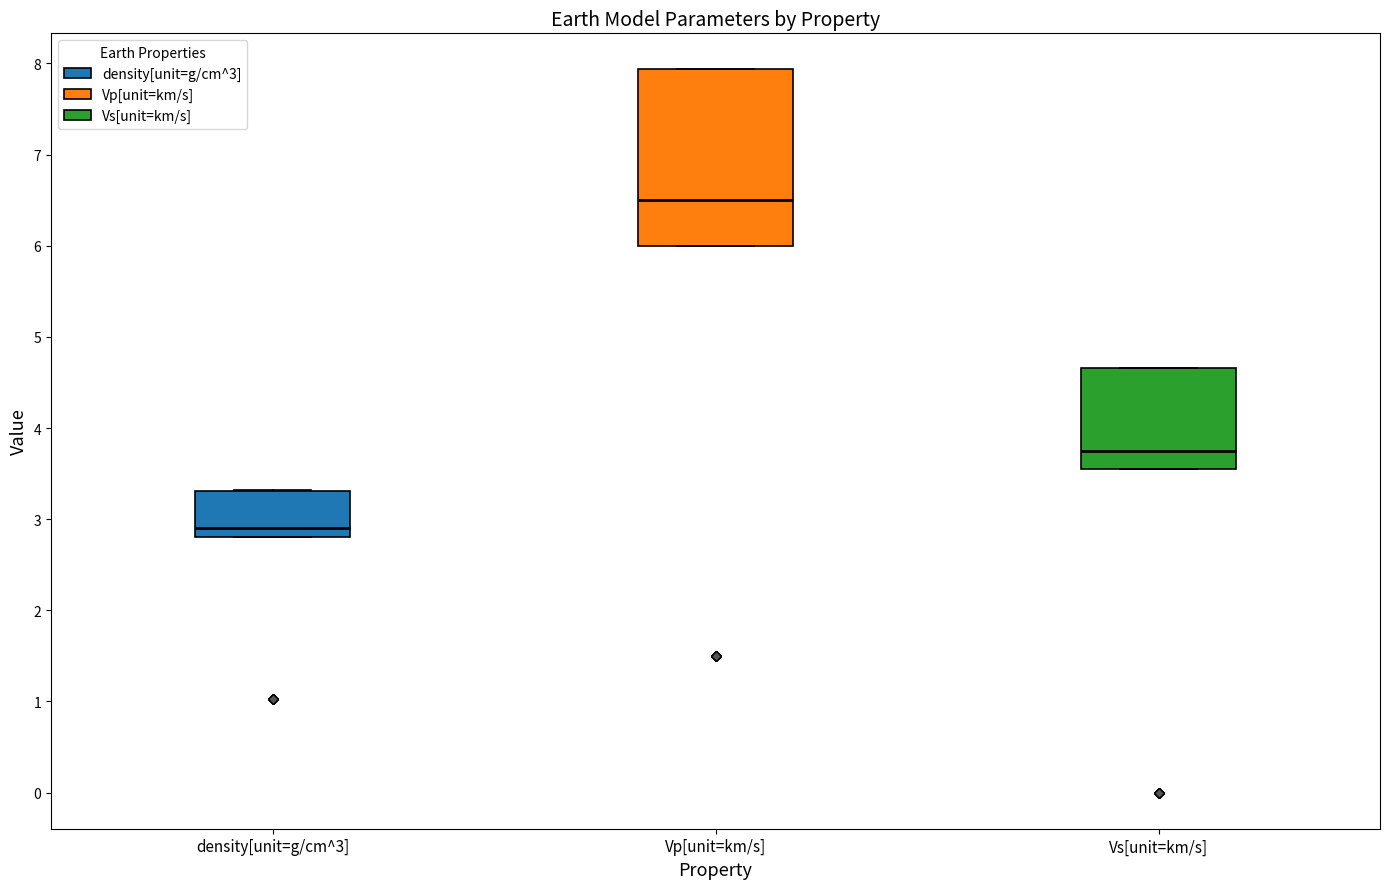

Reading left to right, read every box against the y-axis: the position of its median line, the range the box covers, and the ends of its whiskers. The values are not printed on the chart, so give them approximately, as read against the axis.

density[unit=g/cm^3]: median 2.9, box 2.8 to 3.3, whiskers 2.8 to 3.3
Vp[unit=km/s]: median 6.5, box 6.0 to 7.9, whiskers 6.0 to 7.9
Vs[unit=km/s]: median 3.8, box 3.6 to 4.7, whiskers 3.6 to 4.7